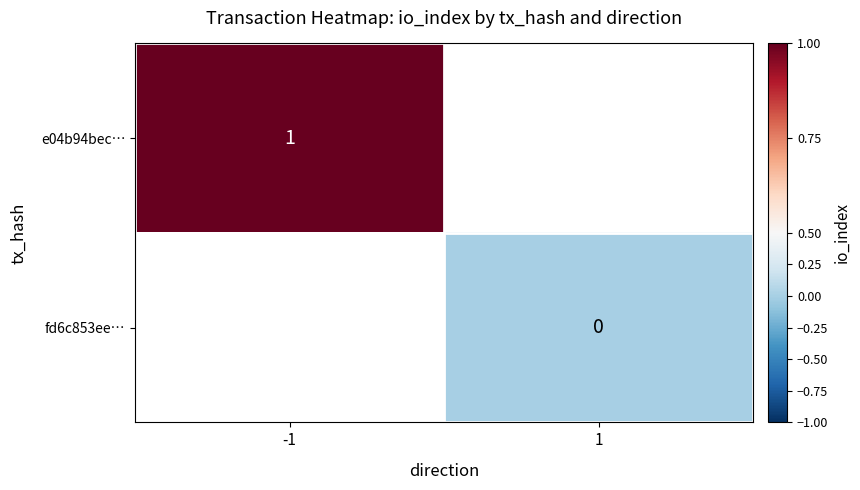

Is the value of e04b94bec… at -1 greater than the value of fd6c853ee… at 1?

Yes